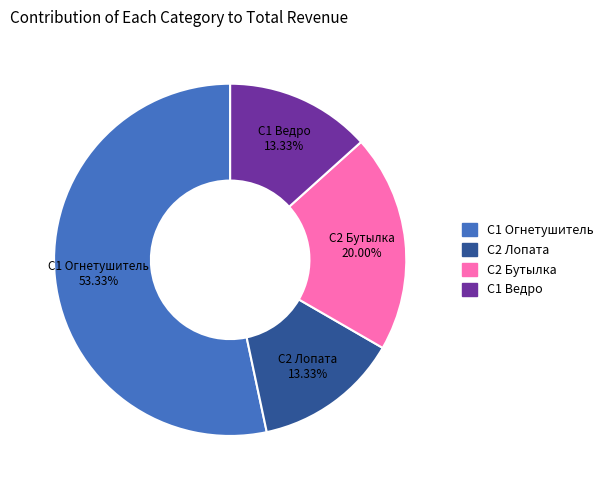

What is the largest slice in the pie chart?

С1 Огнетушитель